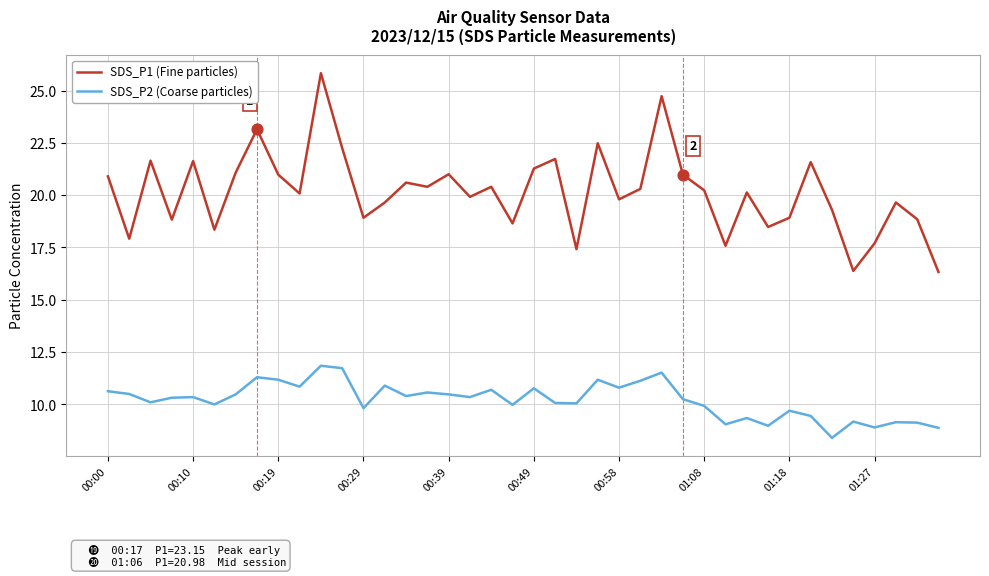

Which series has the widest spread of values?

SDS_P1 (Fine particles)